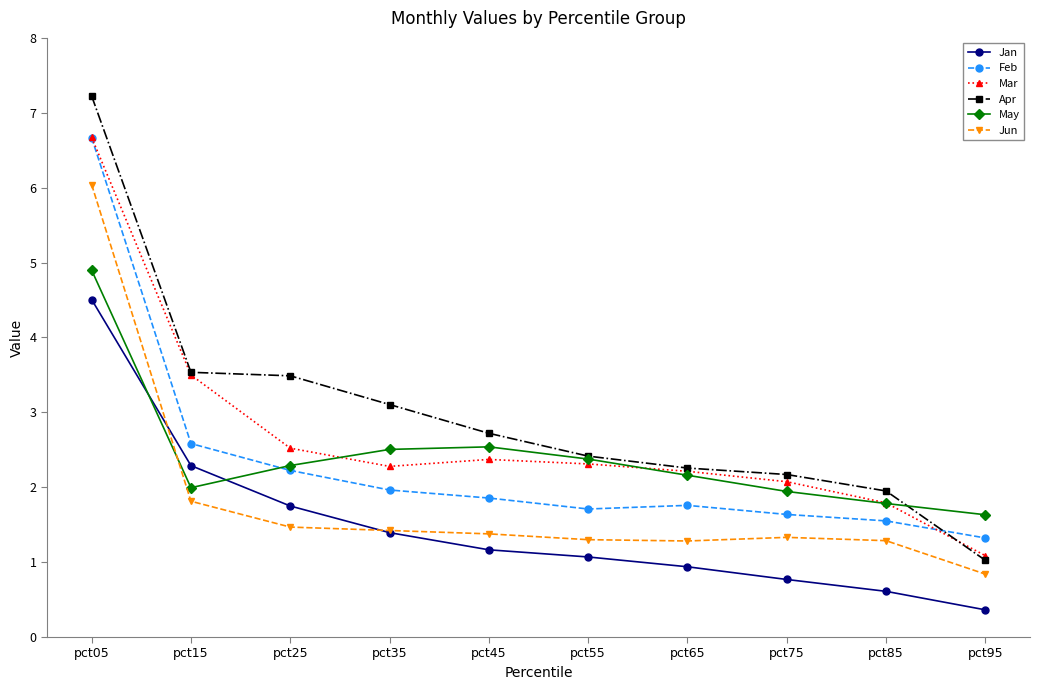

Reading right to left, transcribe all the data shown in this chart.

Jan: pct95=0.4	pct85=0.6	pct75=0.8	pct65=0.9	pct55=1.1	pct45=1.2	pct35=1.4	pct25=1.7	pct15=2.3	pct05=4.5
Feb: pct95=1.3	pct85=1.6	pct75=1.6	pct65=1.8	pct55=1.7	pct45=1.9	pct35=2.0	pct25=2.2	pct15=2.6	pct05=6.7
Mar: pct95=1.1	pct85=1.8	pct75=2.1	pct65=2.2	pct55=2.3	pct45=2.4	pct35=2.3	pct25=2.5	pct15=3.5	pct05=6.7
Apr: pct95=1.0	pct85=2.0	pct75=2.2	pct65=2.3	pct55=2.4	pct45=2.7	pct35=3.1	pct25=3.5	pct15=3.5	pct05=7.2
May: pct95=1.6	pct85=1.8	pct75=1.9	pct65=2.2	pct55=2.4	pct45=2.5	pct35=2.5	pct25=2.3	pct15=2.0	pct05=4.9
Jun: pct95=0.8	pct85=1.3	pct75=1.3	pct65=1.3	pct55=1.3	pct45=1.4	pct35=1.4	pct25=1.5	pct15=1.8	pct05=6.0